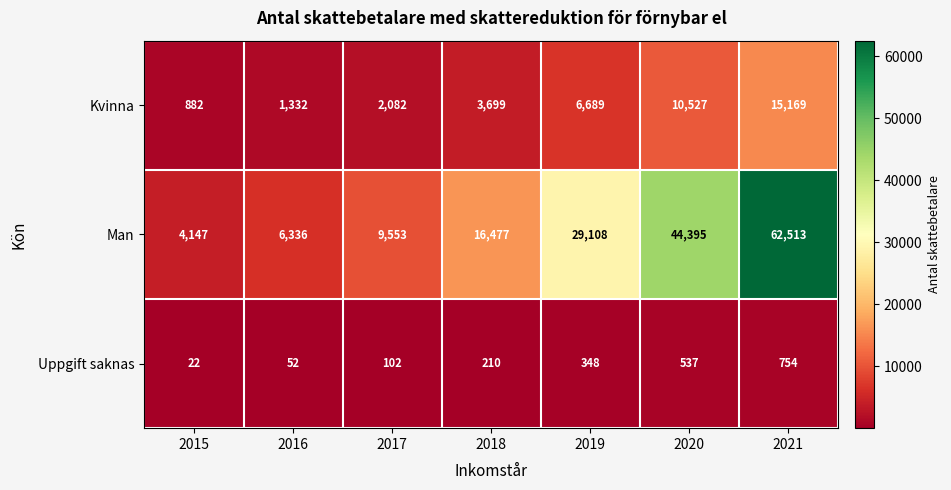

What is the sum of the Kvinna values at 2019 and 2020?

17216